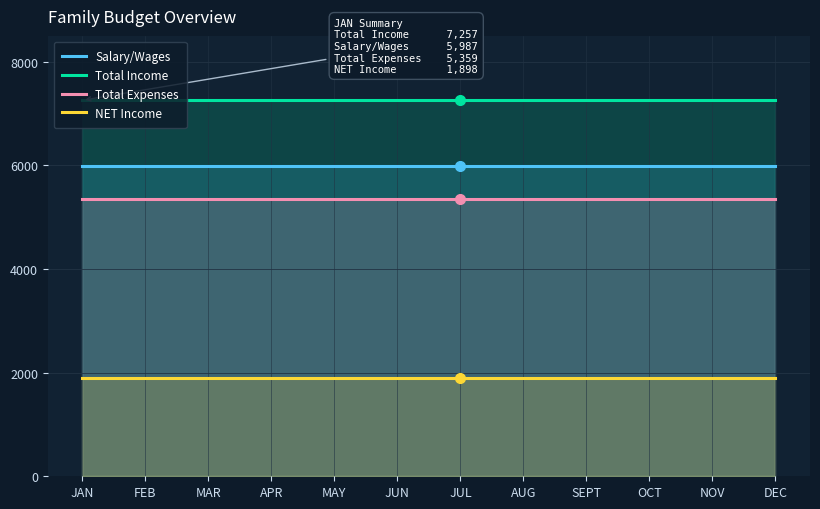

At how many categories does at least one series exceed 6608?

12